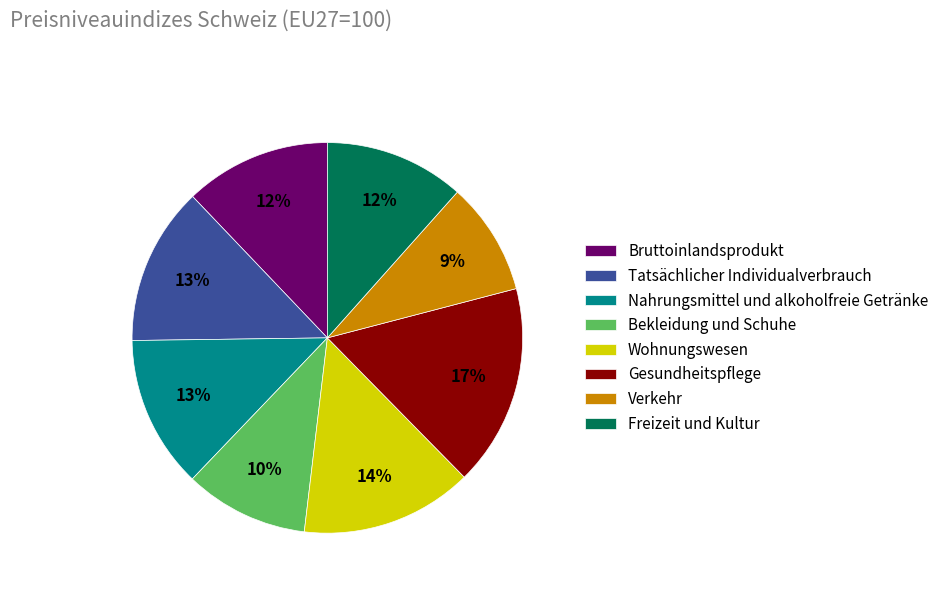

Does Wohnungswesen account for over 50% of the chart?

No